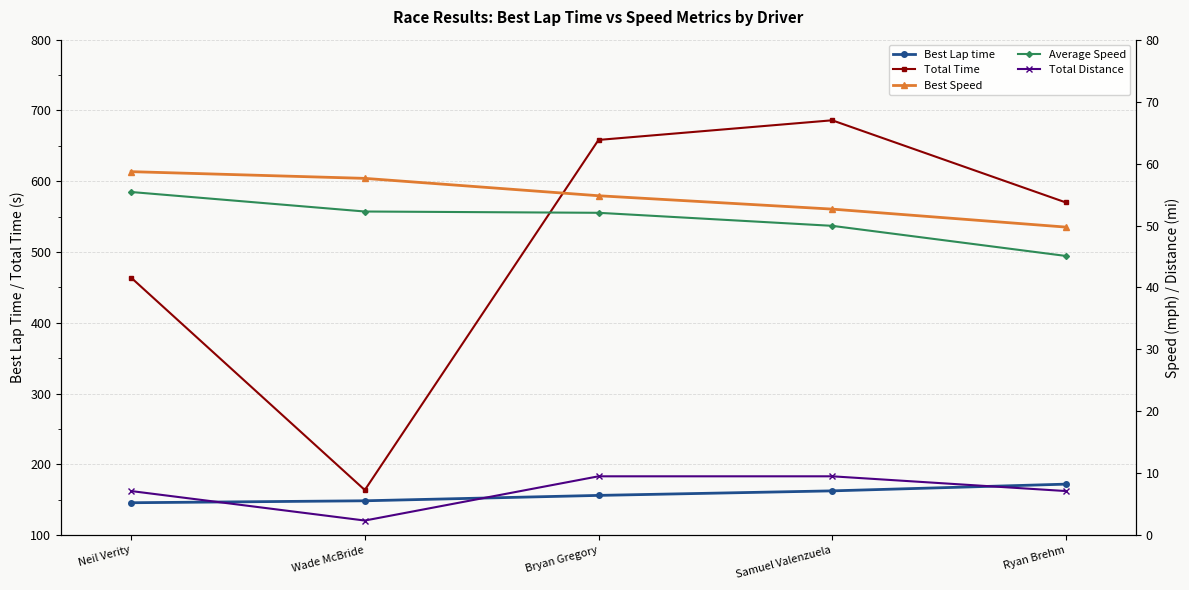

How many series are shown in this chart?

5